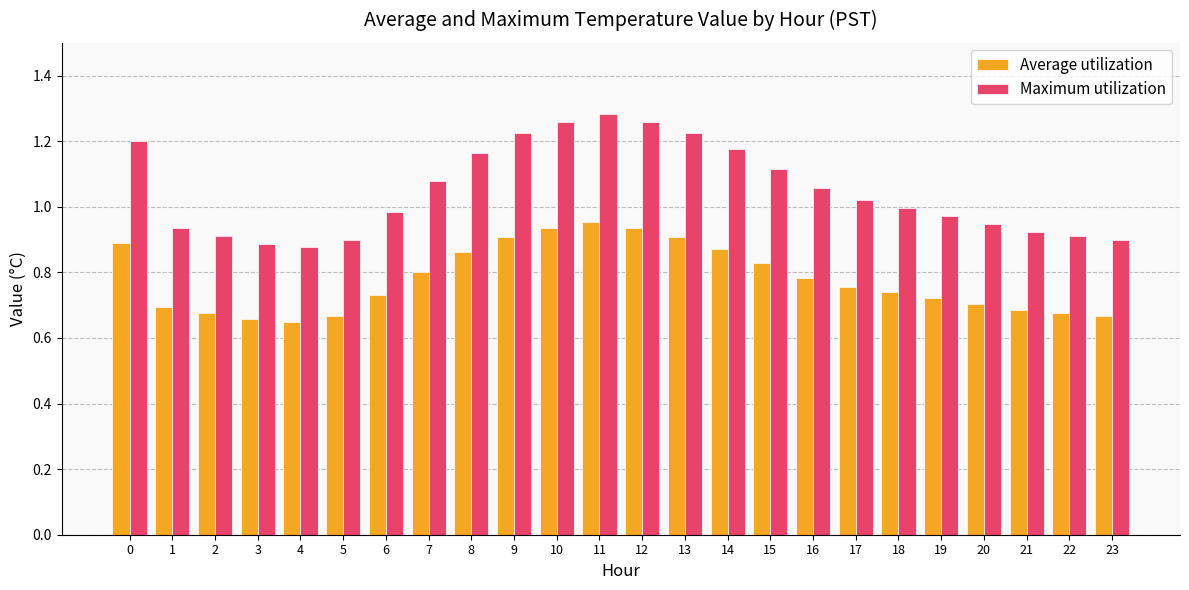

The Average utilization series shows 1.0 at 11. True or false?

True